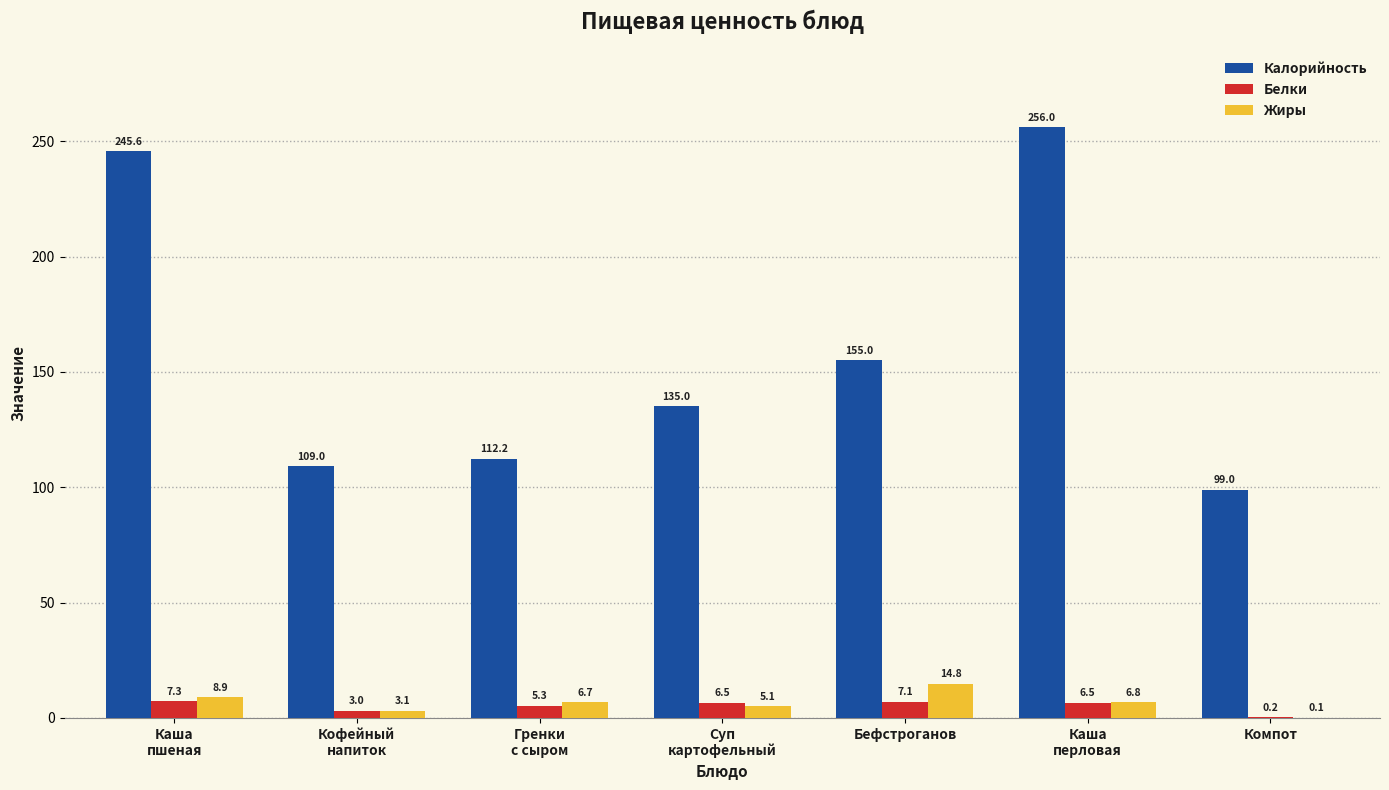

Where is Калорийность nearest to the value 177?

Бефстроганов